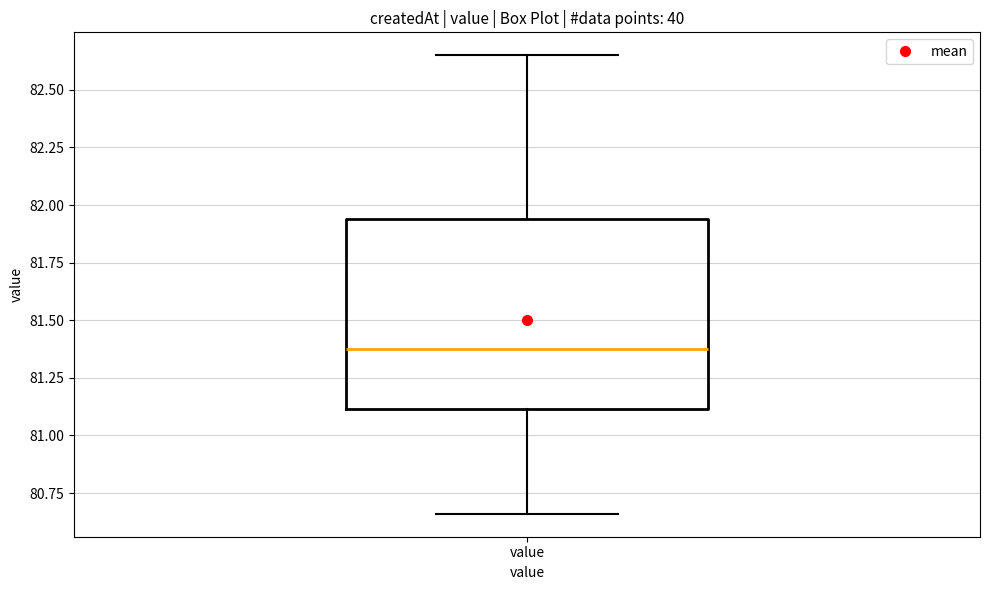

Transcribe this box plot: give where the median line is, the range the box spans, and where the two whiskers end, as read against the y-axis. The values are not printed on the chart, so give them approximately, as read against the axis.

median 81.40, box 81.10 to 81.95, whiskers 80.65 to 82.65